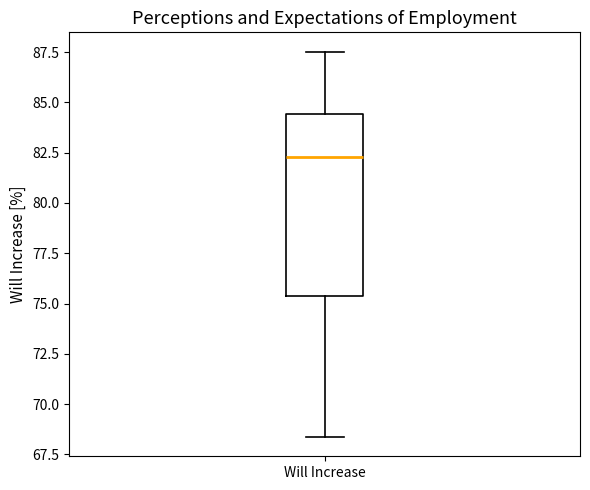

Transcribe this box plot: give where the median line is, the range the box spans, and where the two whiskers end, as read against the y-axis. The values are not printed on the chart, so give them approximately, as read against the axis.

median 82.5, box 75.5 to 84.5, whiskers 68.5 to 87.5